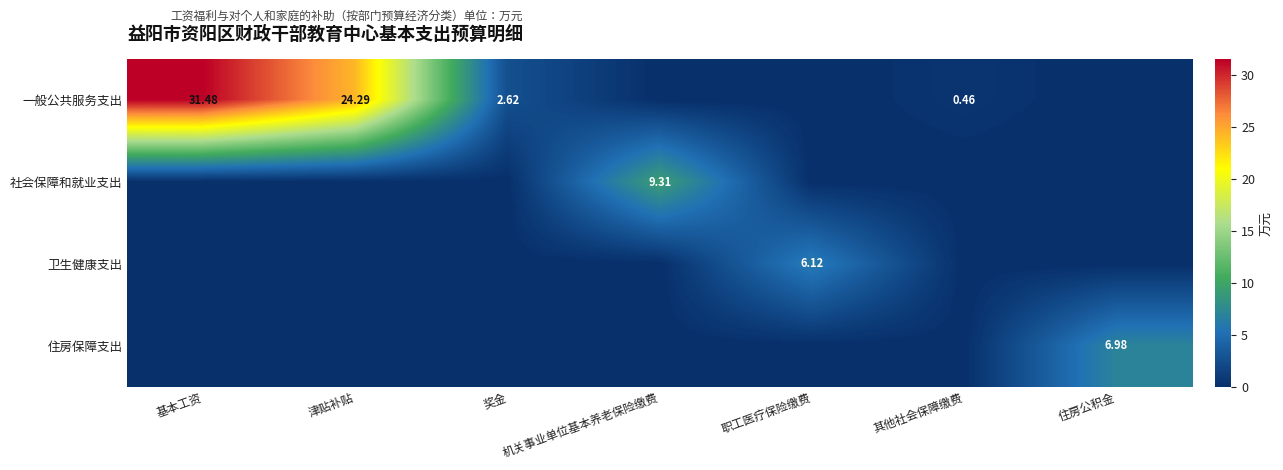

Between 职工医疗保险缴费 and 其他社会保障缴费, which series saw the biggest shift?

卫生健康支出